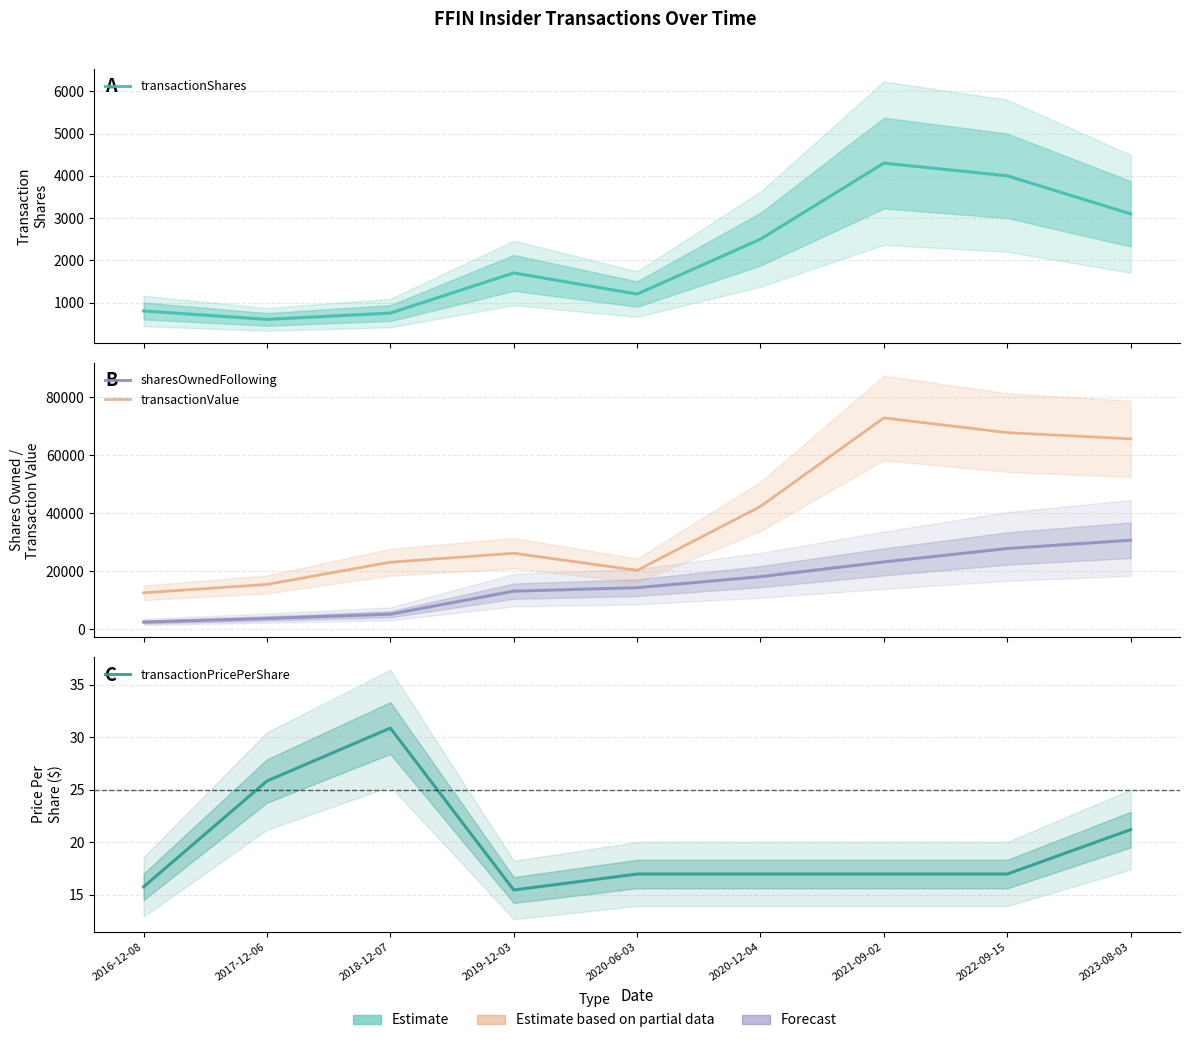

True or false: transactionShares and sharesOwnedFollowing intersect in this chart.

False